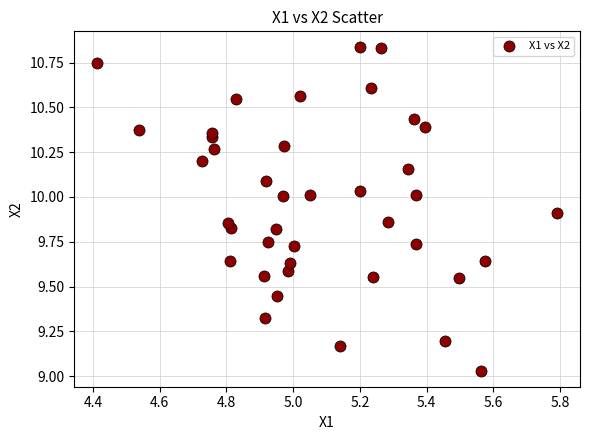

What is the range of Y values (max minus min)?

1.8